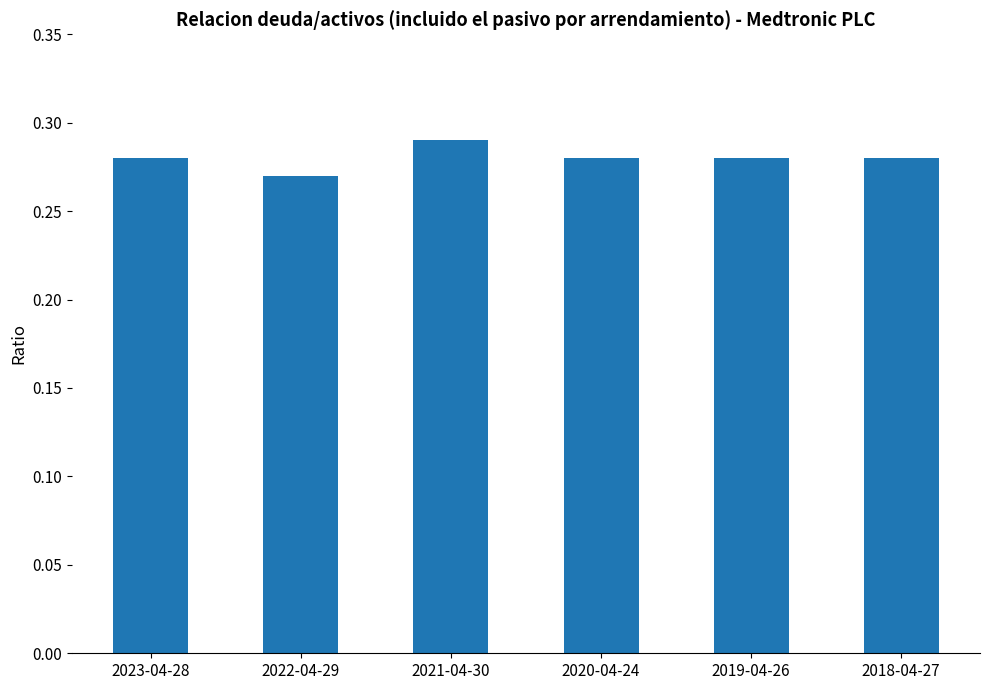

At which category does the chart reach its peak across all series?

2021-04-30